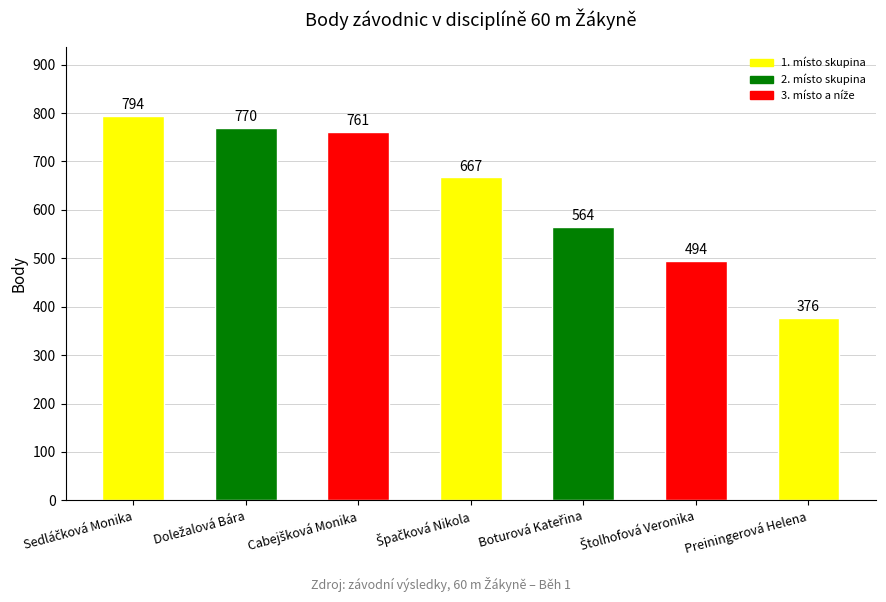

True or false: the data shows 376 at Preiningerová Helena.

True